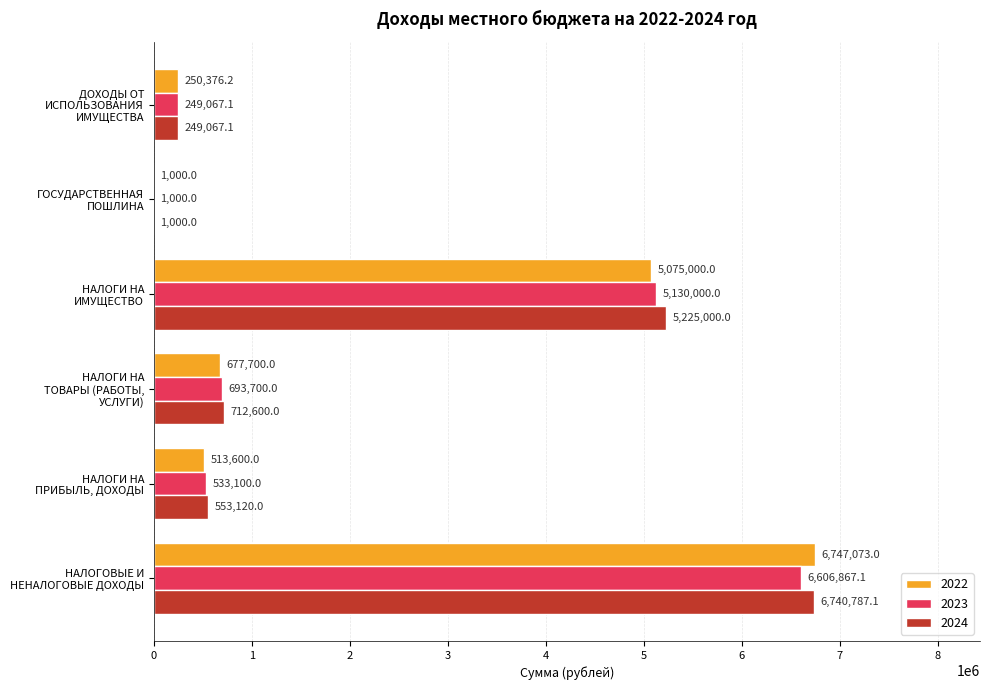

What is the highest value of the 2022 series?

6747073.0